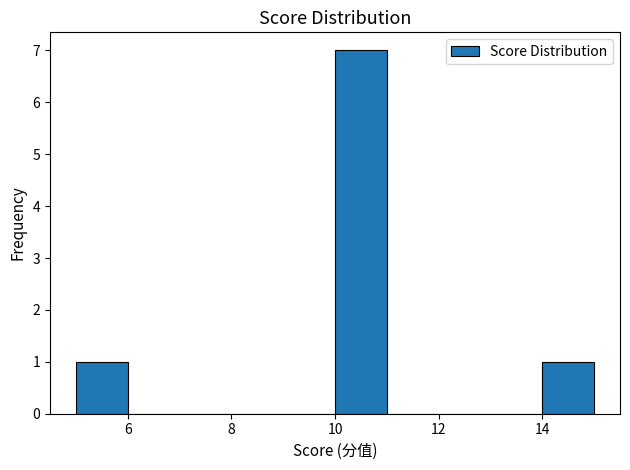

How tall is the bar that spans 5 to 6 on the x-axis? The values are not printed on the chart, so give them approximately, as read against the axis.

1